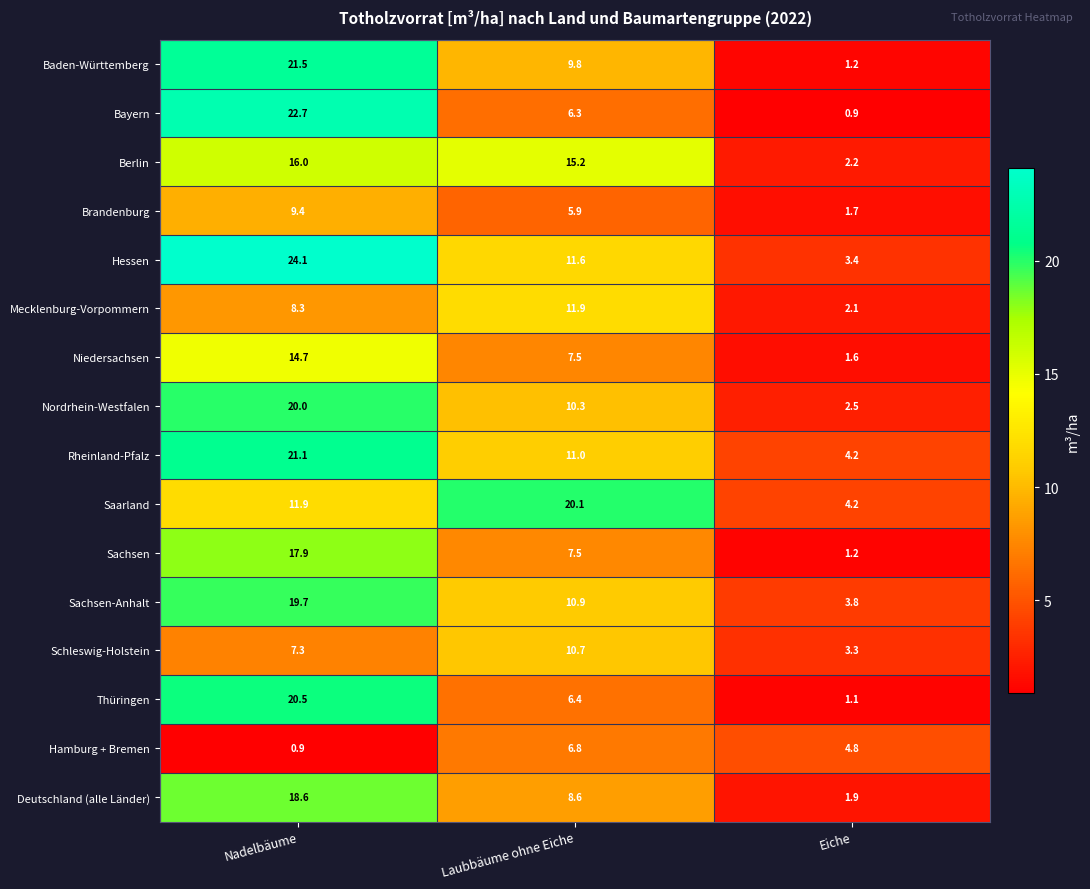

What is the difference between the highest and lowest values at Nadelbäume?

23.2